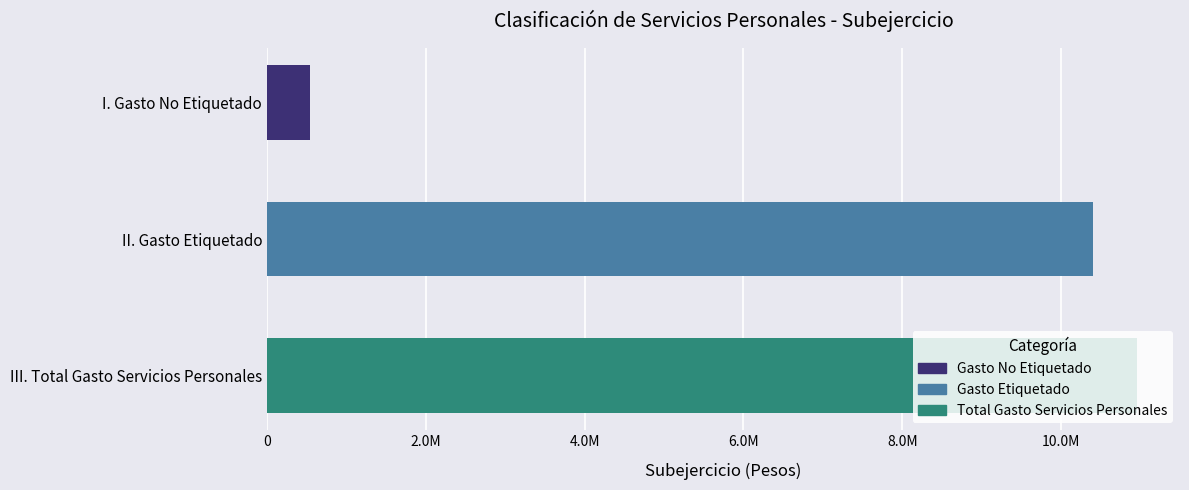

Does the chart contain any negative values?

No